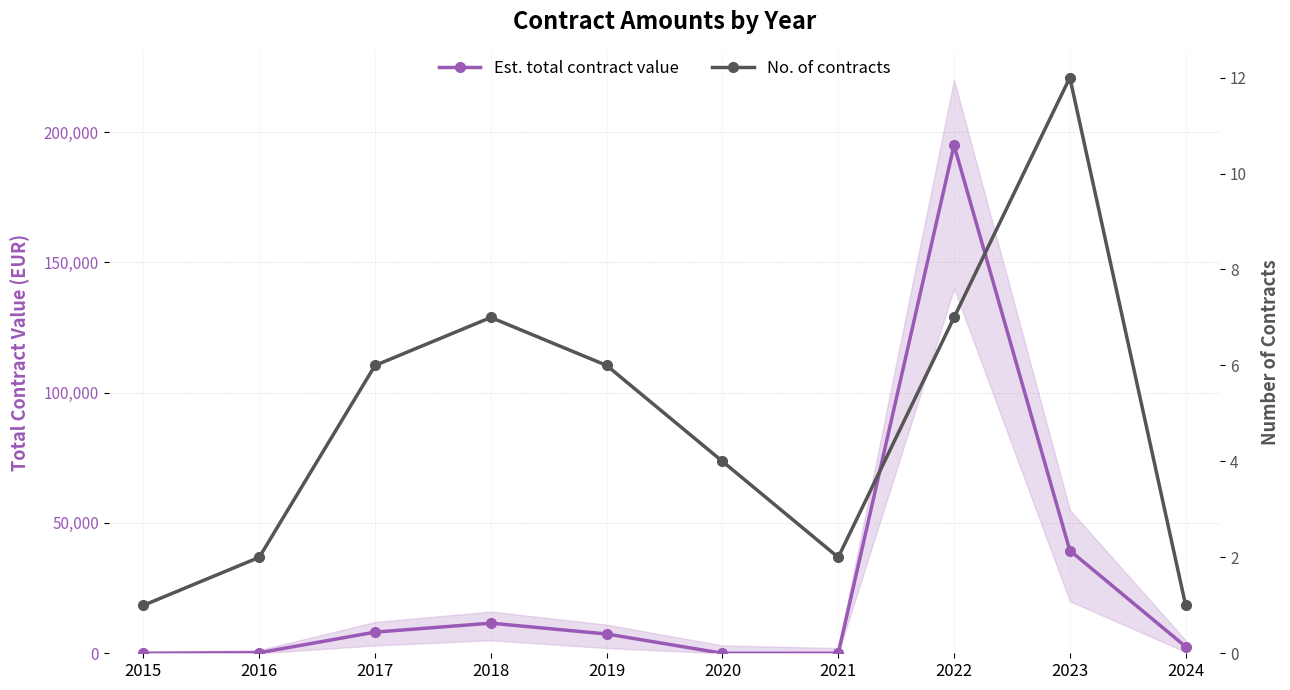

In Est. total contract value, how many points are higher than both neighbors (excluding endpoints)?

2